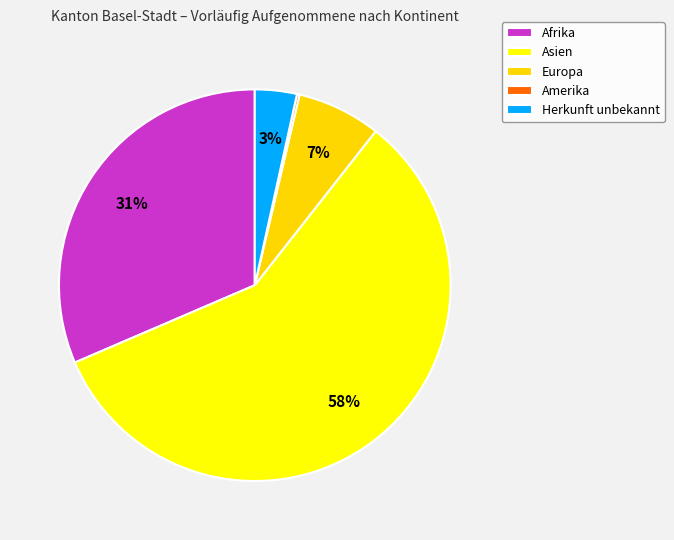

Does any single category account for the majority?

Yes